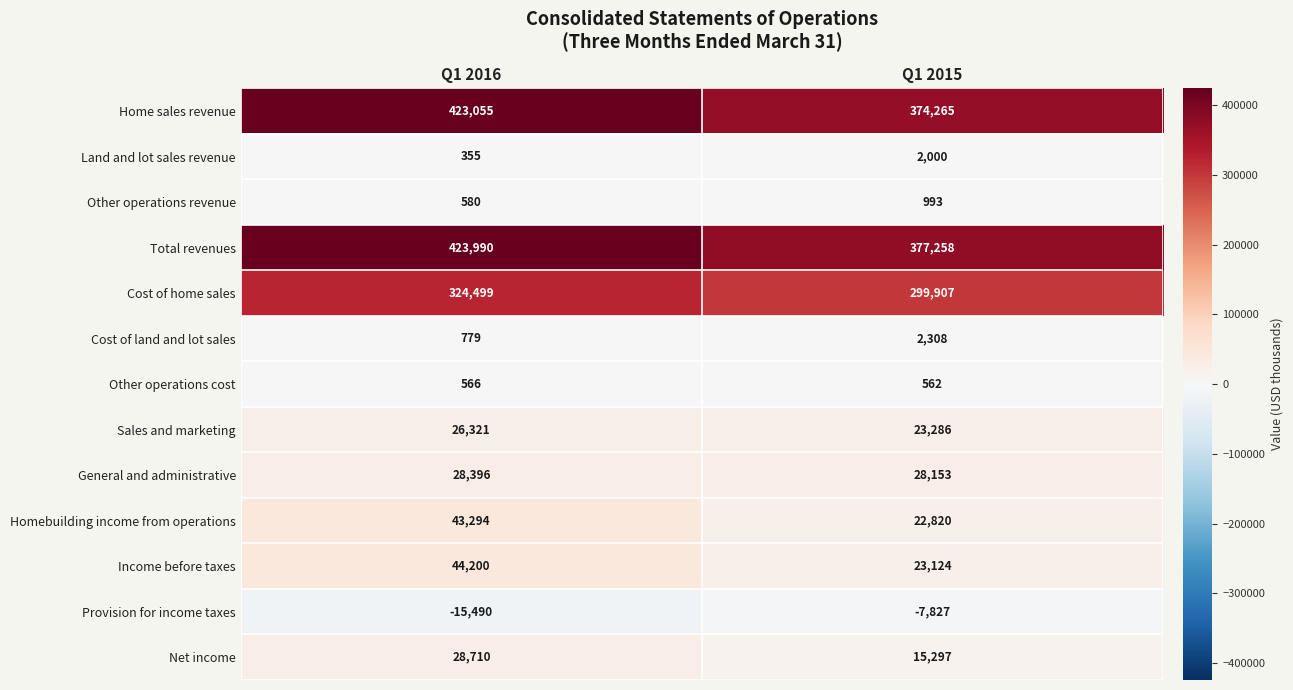

Reading left to right, list all the values displayed in this chart.

Home sales revenue: 423055	374265
Land and lot sales revenue: 355	2000
Other operations revenue: 580	993
Total revenues: 423990	377258
Cost of home sales: 324499	299907
Cost of land and lot sales: 779	2308
Other operations cost: 566	562
Sales and marketing: 26321	23286
General and administrative: 28396	28153
Homebuilding income from operations: 43294	22820
Income before taxes: 44200	23124
Provision for income taxes: -15490	-7827
Net income: 28710	15297